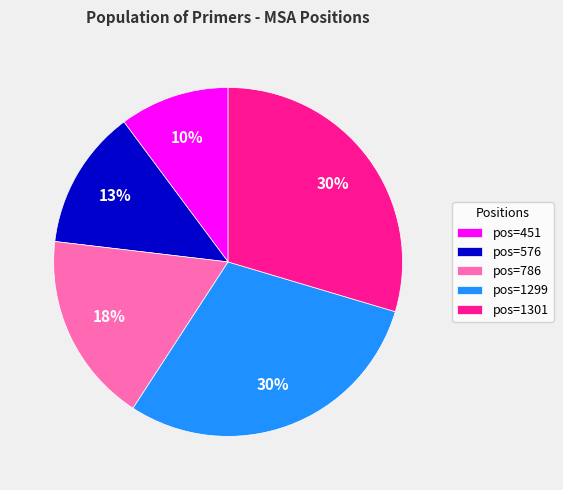

Which slice is the smallest?

pos=451